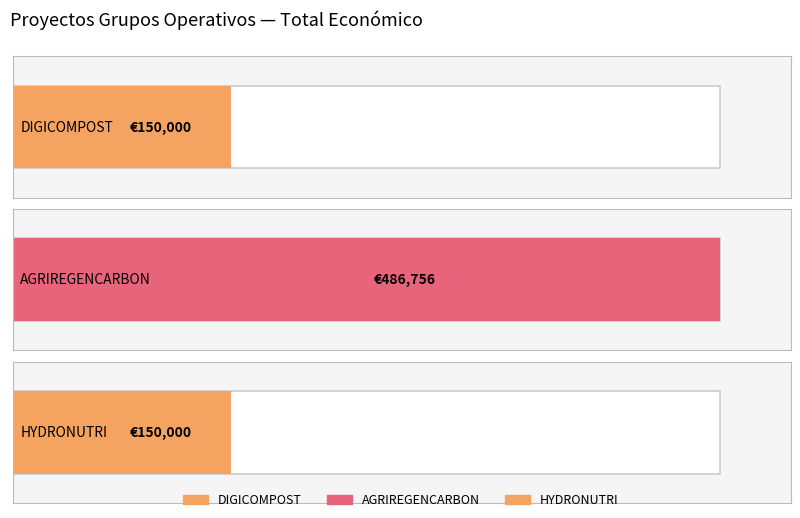

Rank the categories by value from lowest to highest.

DIGICOMPOST, HYDRONUTRI, AGRIREGENCARBON